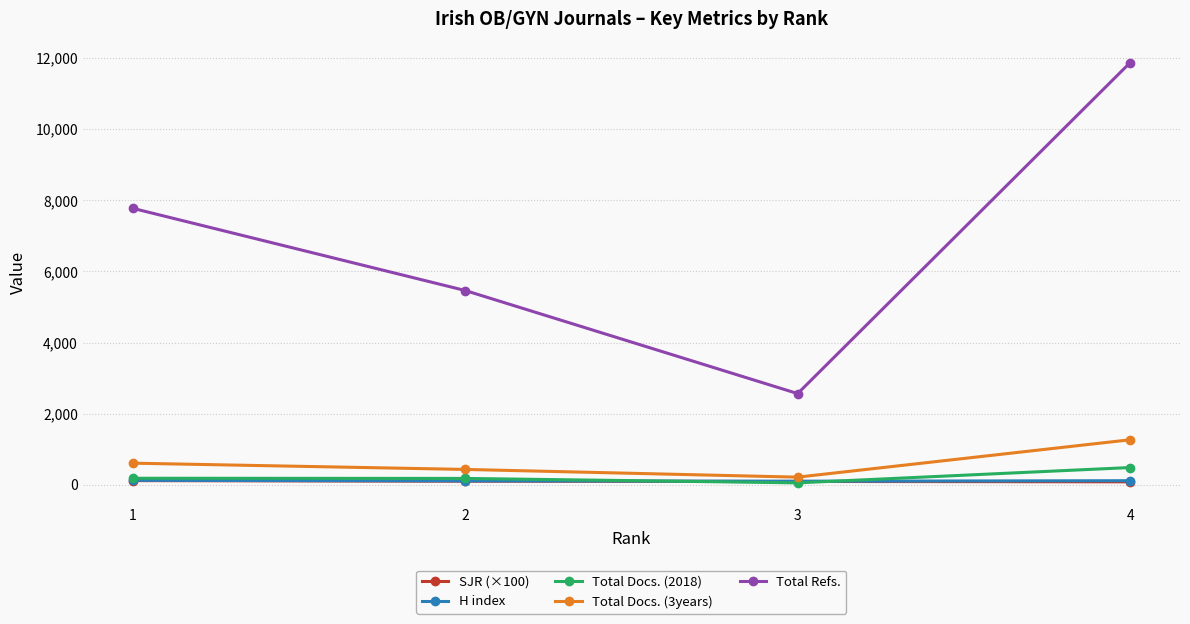

At which category is the sum across all series the highest?

4